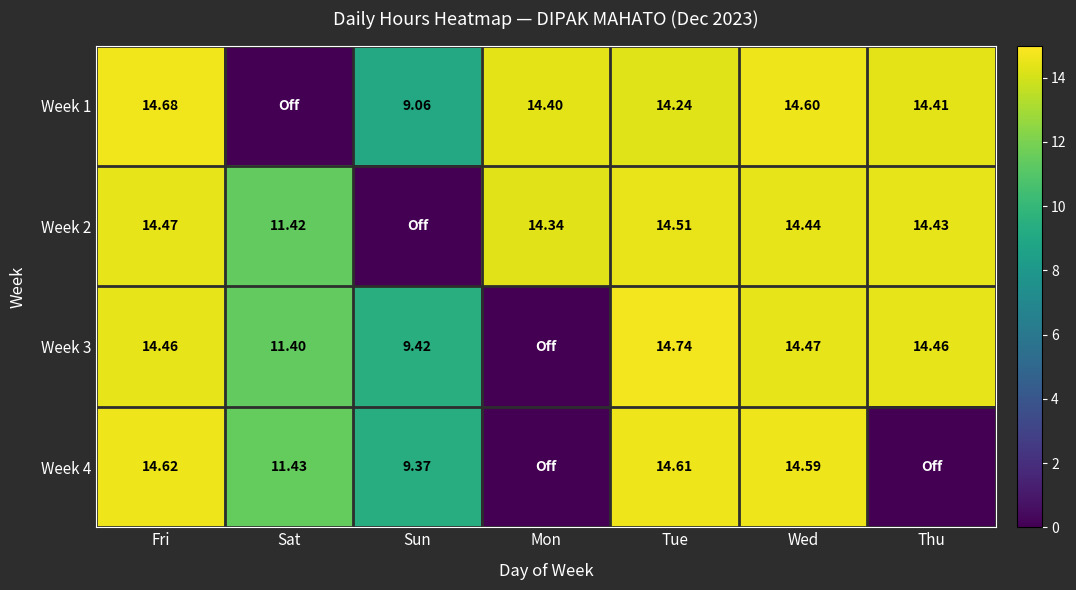

Is the value of Week 4 at Tue greater than the value of Week 2 at Sat?

Yes